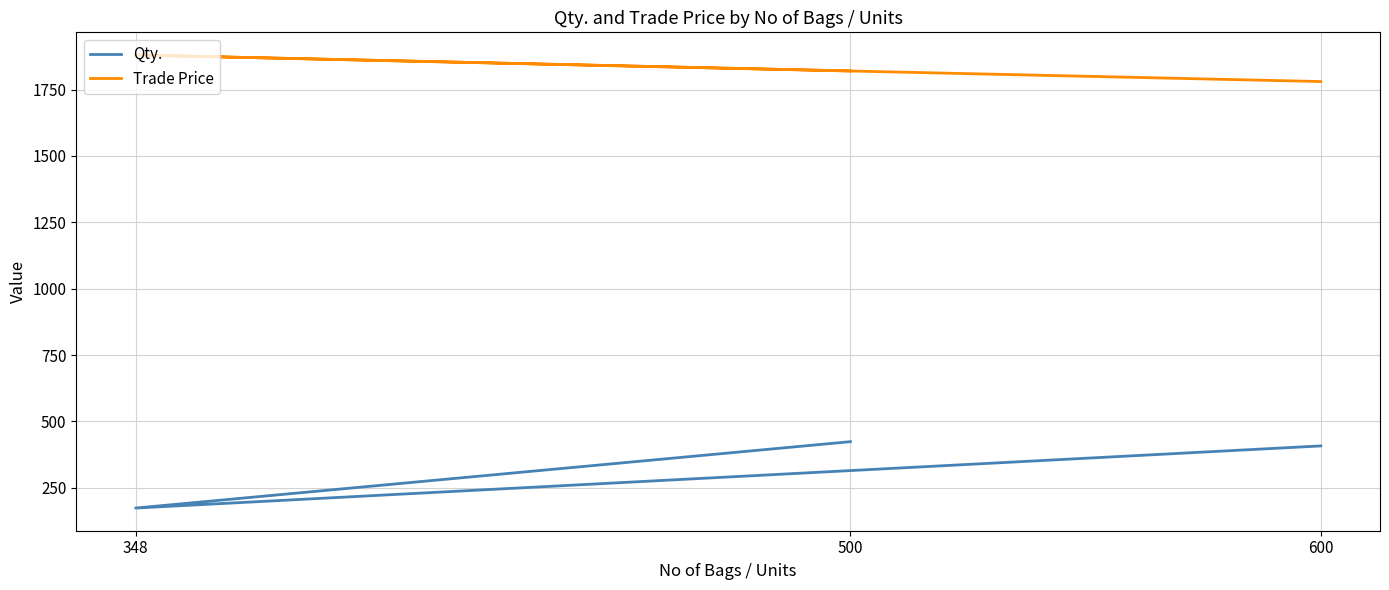

What is the difference between the Qty. values at 348 and 500?

250.0